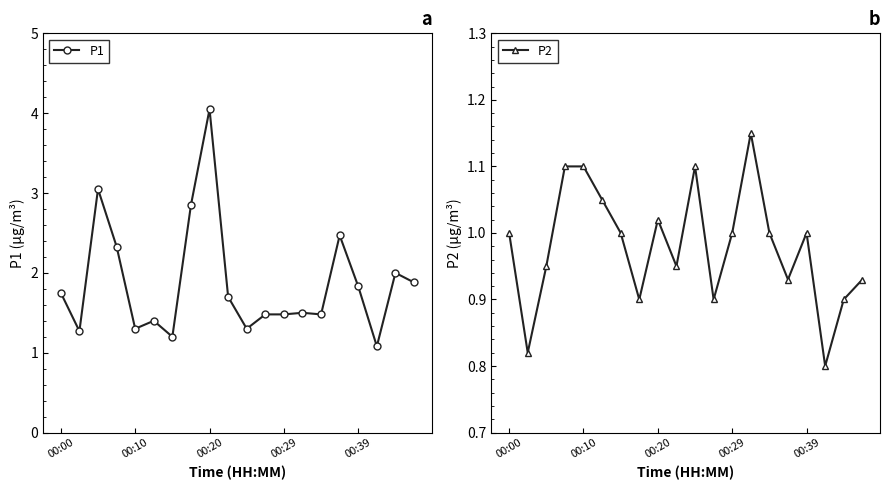

The P1 series shows 1.5 at 13. True or false?

True